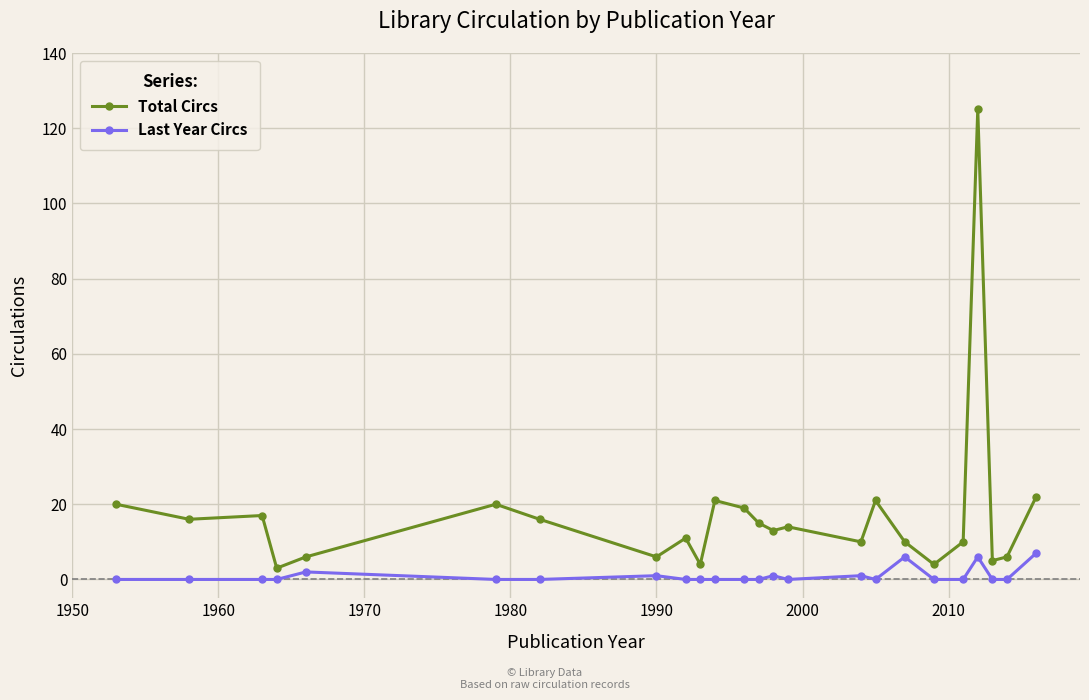

Which series has the largest total across all categories?

Total Circs